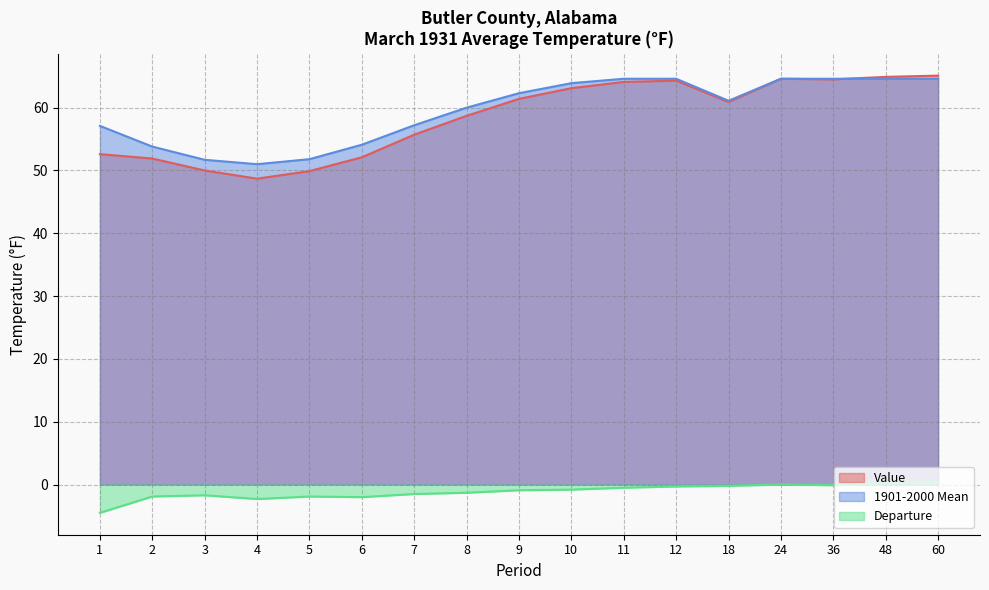

List the labels in order of 1901-2000 Mean value, smallest first.

4, 3, 5, 2, 6, 1, 7, 8, 18, 9, 10, 11, 12, 24, 36, 48, 60